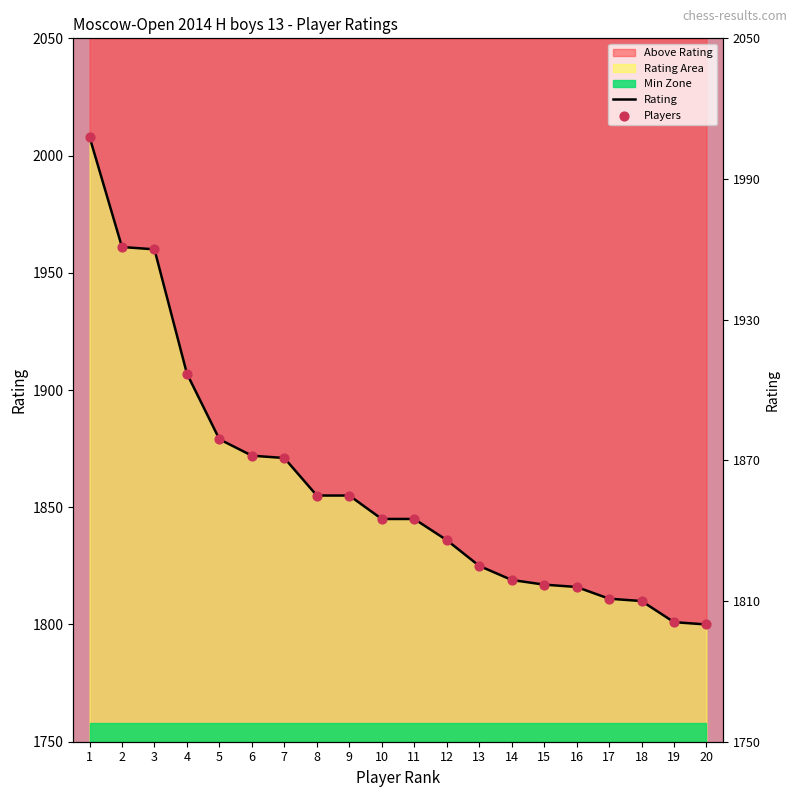

Which has a higher value, 2 or 13?

2